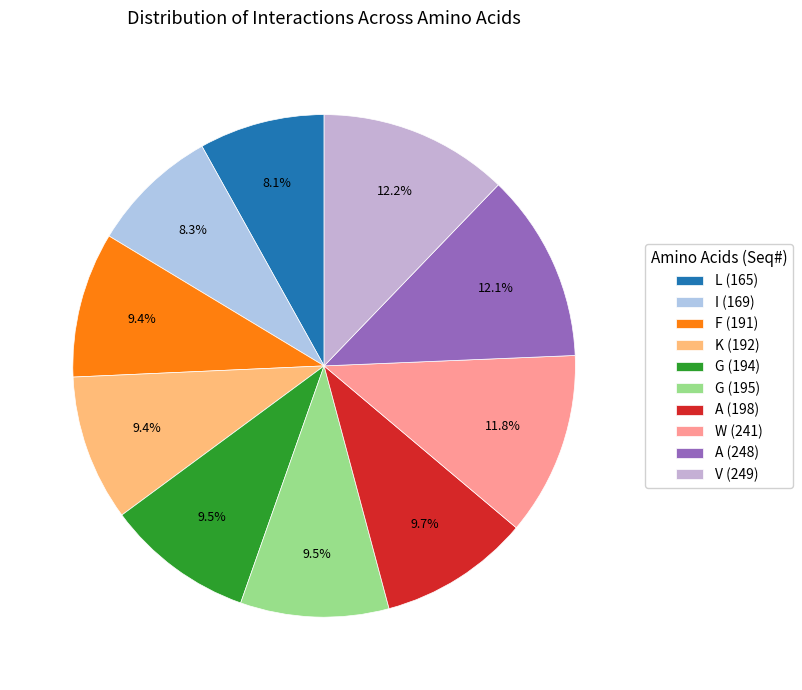

Which category has the smallest portion of the pie?

L (165)